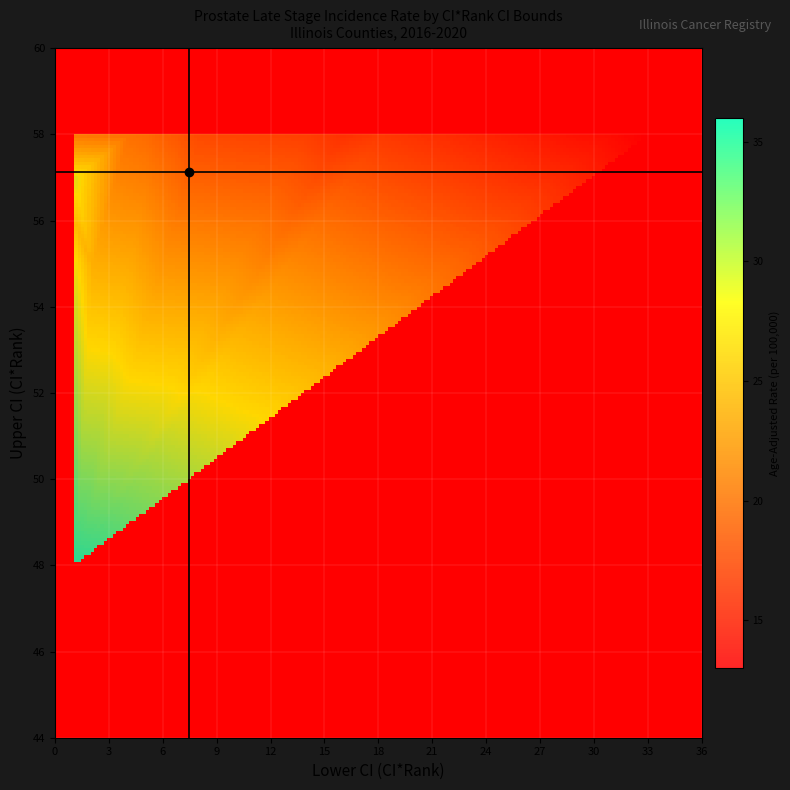

Between Lower CI (CI*Rank) and rate, which is larger?

rate